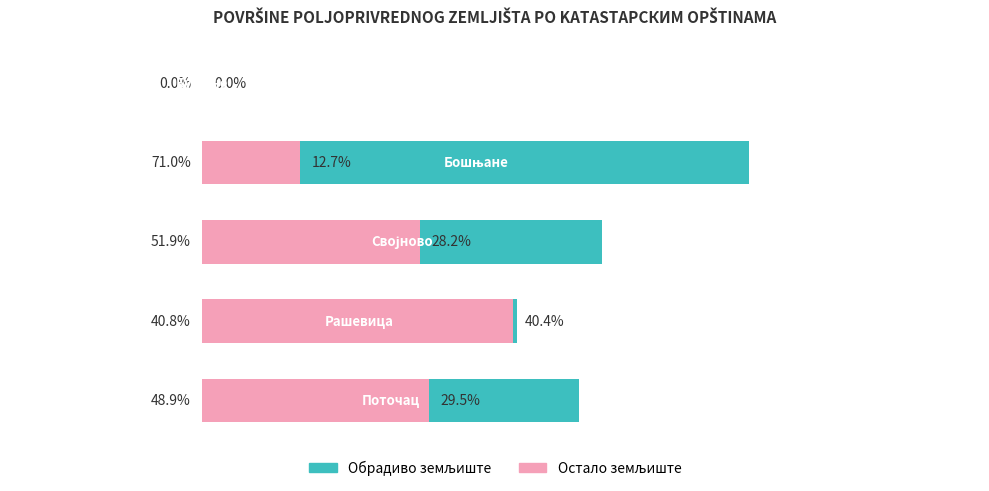

What is the difference between the maximum and minimum values in the Остало земљиште series?

40.4